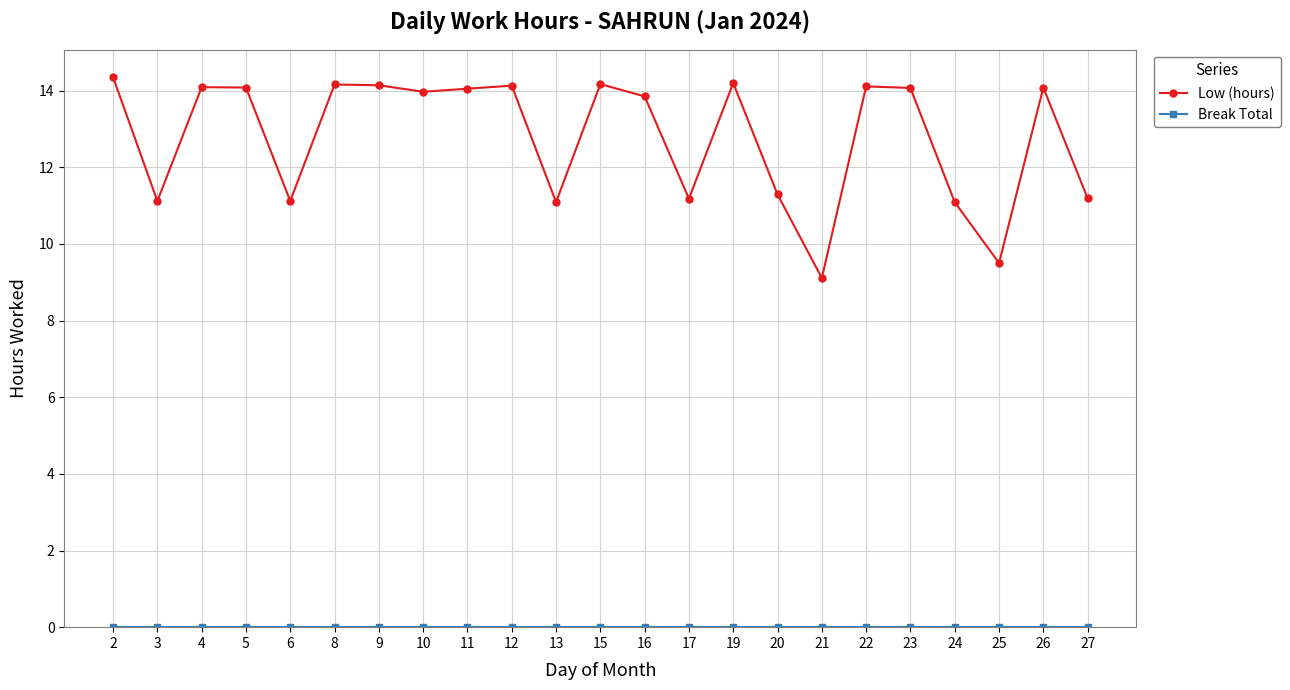

Which series has the largest range (max minus min)?

Low (hours)